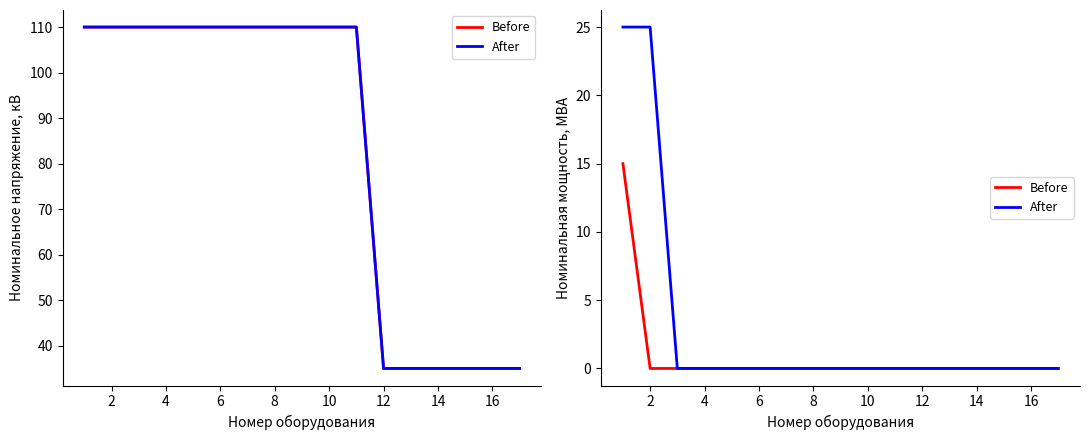

The value of Before at 6 is 0. True or false?

True